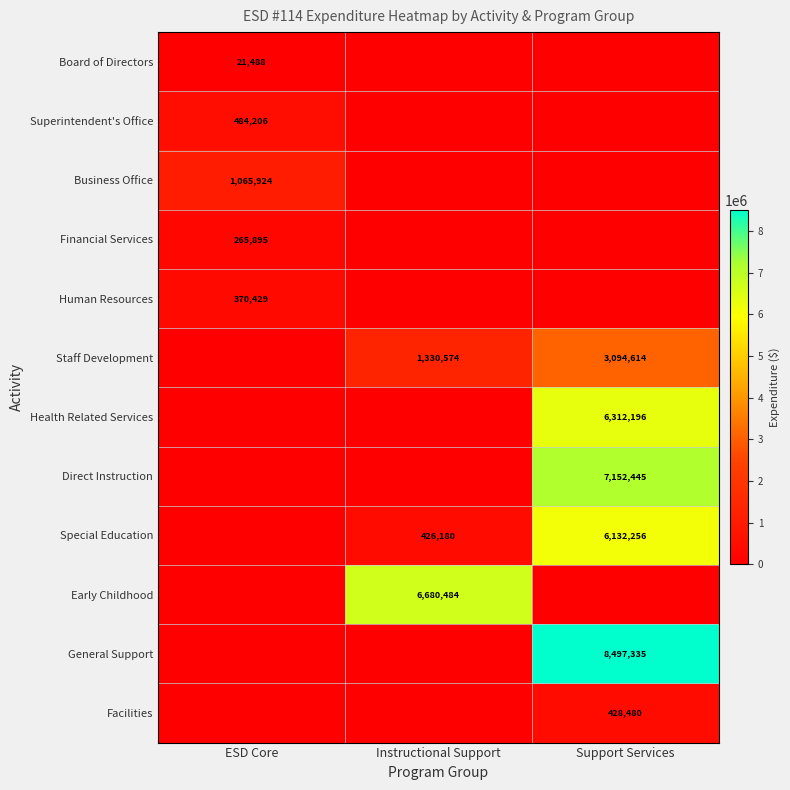

Between Support Services and Instructional Support, which is larger?

Support Services